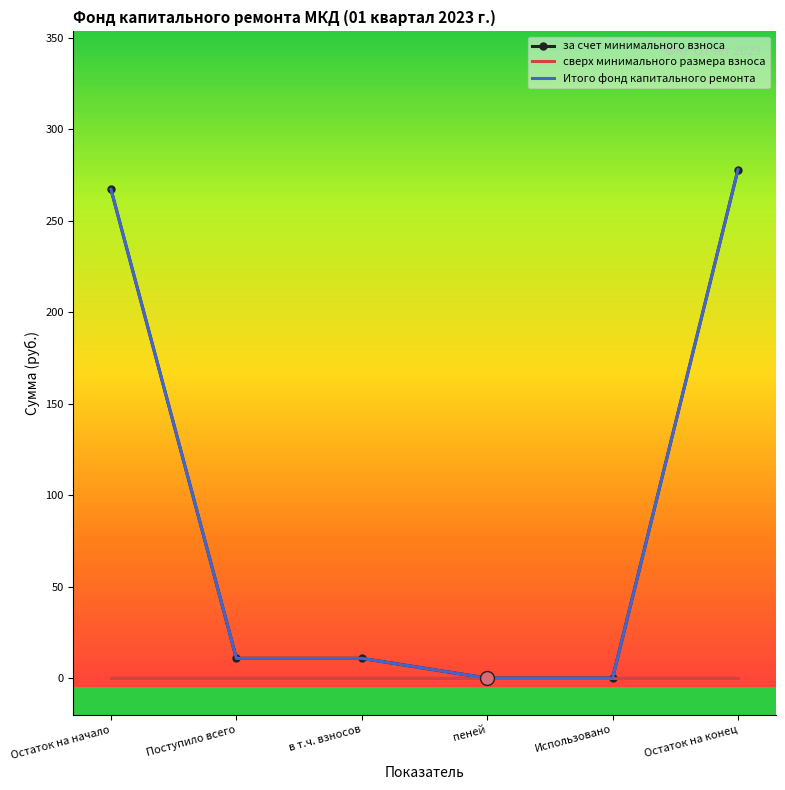

True or false: сверх минимального размера взноса and за счет минимального взноса intersect in this chart.

False